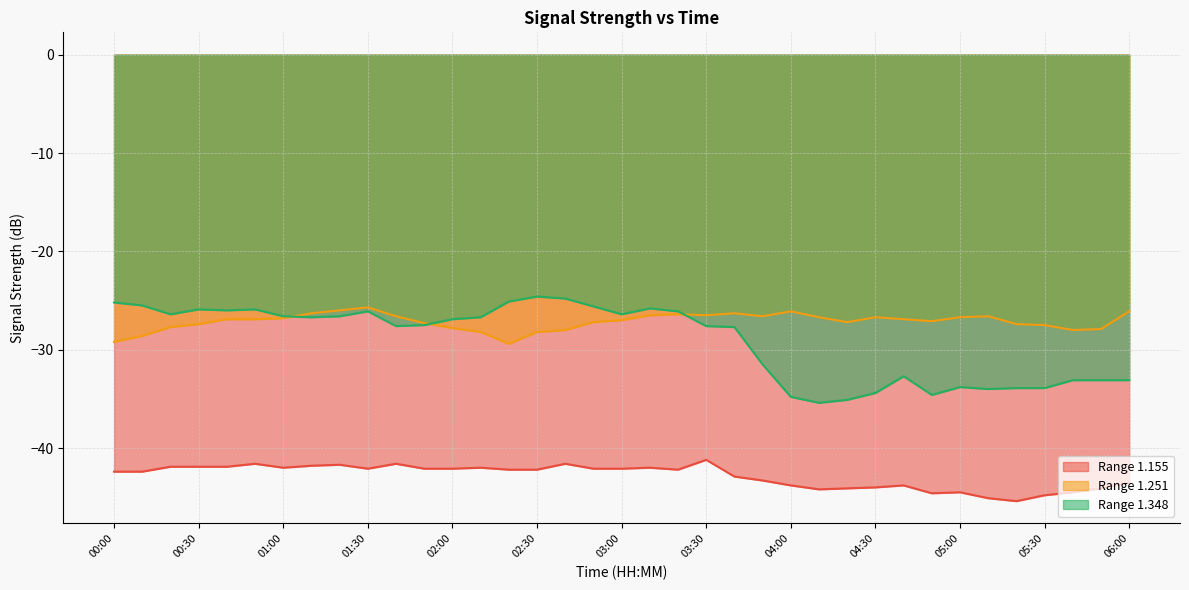

Where is 1.348 nearest to the value -30?

03:50